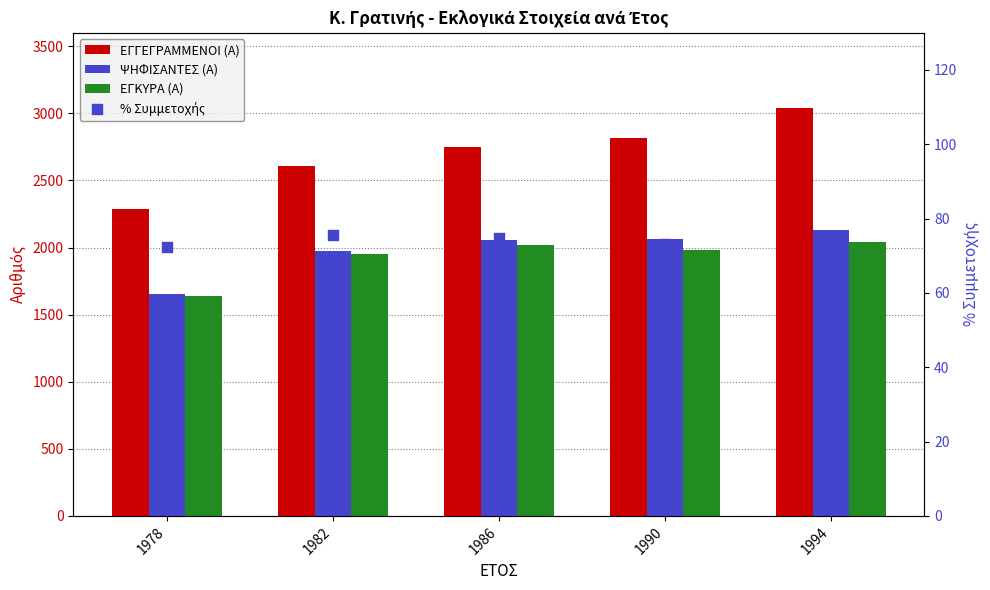

Which series reaches the maximum Y coordinate?

ΕΓΓΕΓΡΑΜΜΕΝΟΙ (Α)